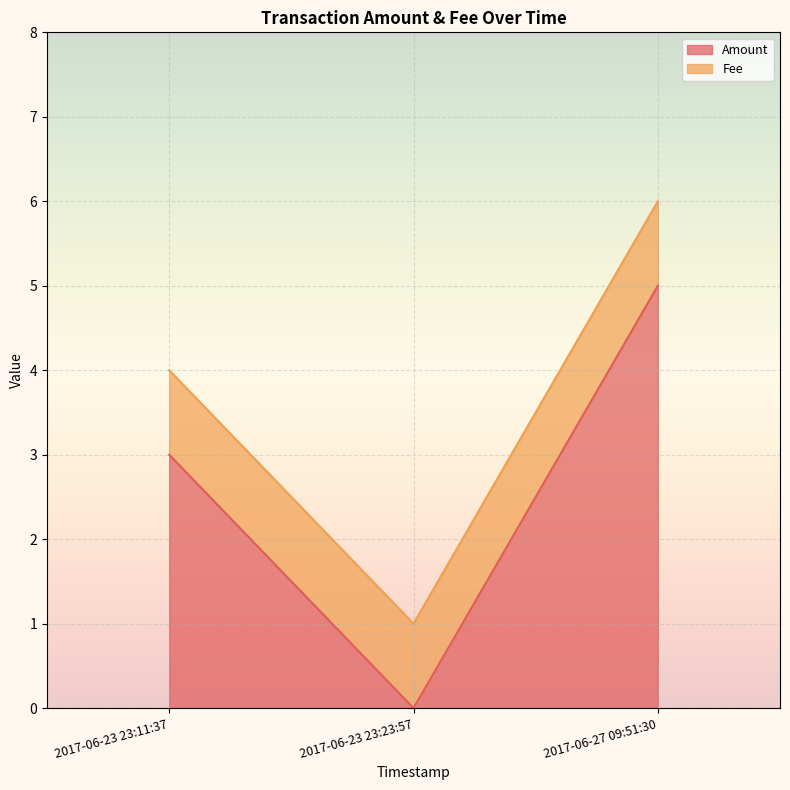

At which category is the sum across all series the highest?

2017-06-27 09:51:30